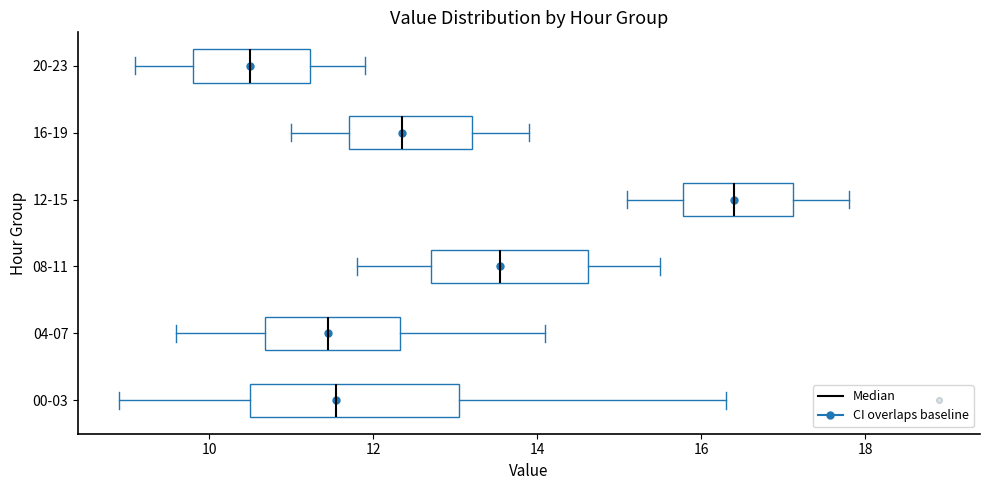

Comparing the boxes themselves (not the whiskers), which one is the widest?

00-03